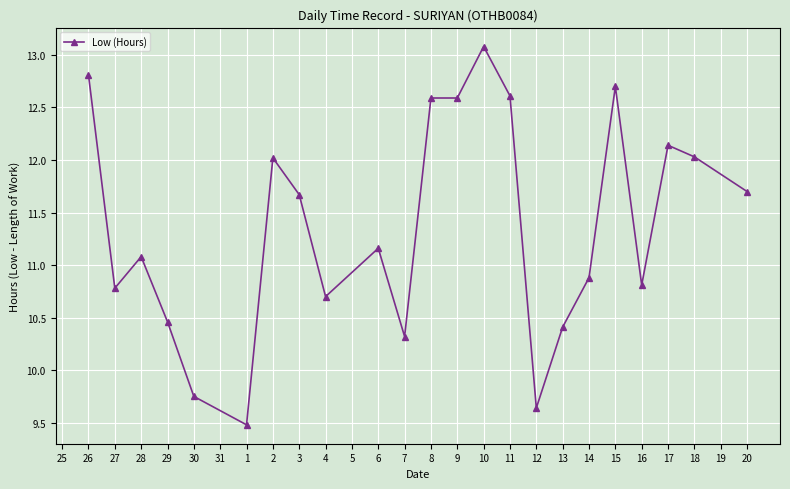

Read the value at 18.

12.0